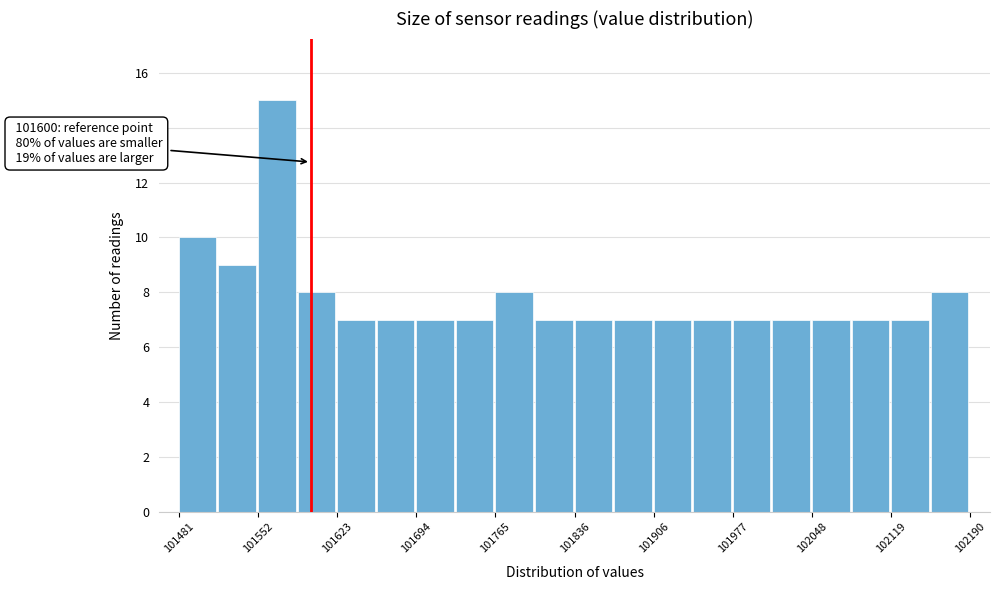

Around what value on the x-axis is the tallest bar? Give the approximate position of its centre, as read against the axis.

101570